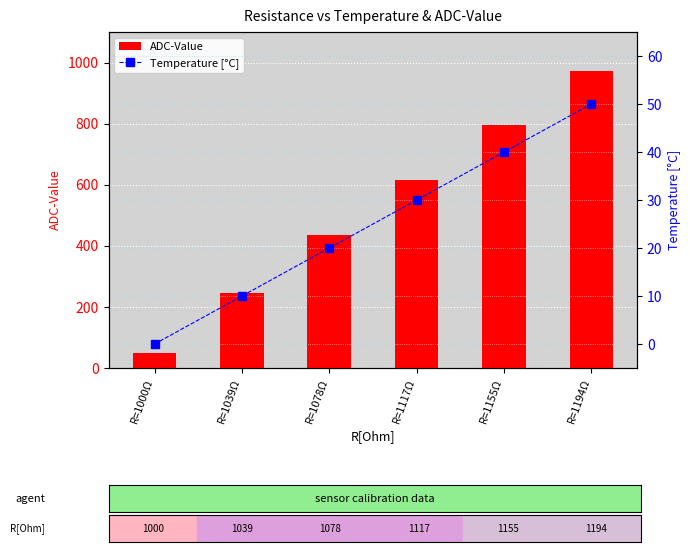

What is the sum of the ADC-Value values at R=1039Ω and R=1000Ω?

294